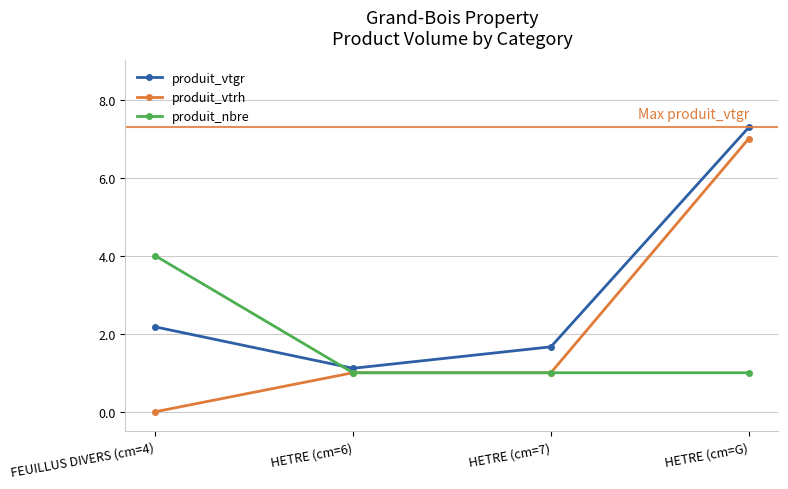

The value of produit_vtrh at HETRE (cm=7) is 1.0. True or false?

True